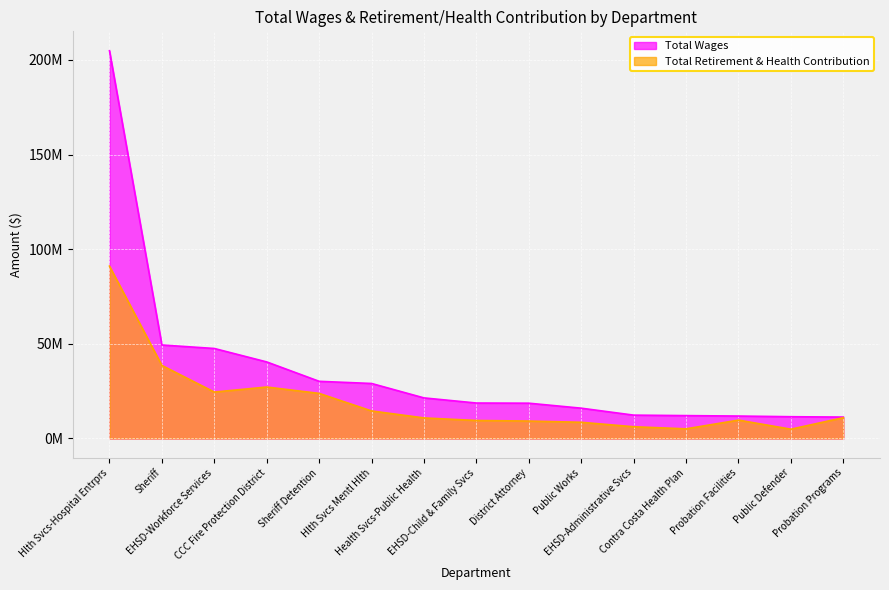

Which category has the highest value across all series?

Hlth Svcs-Hospital Entrprs